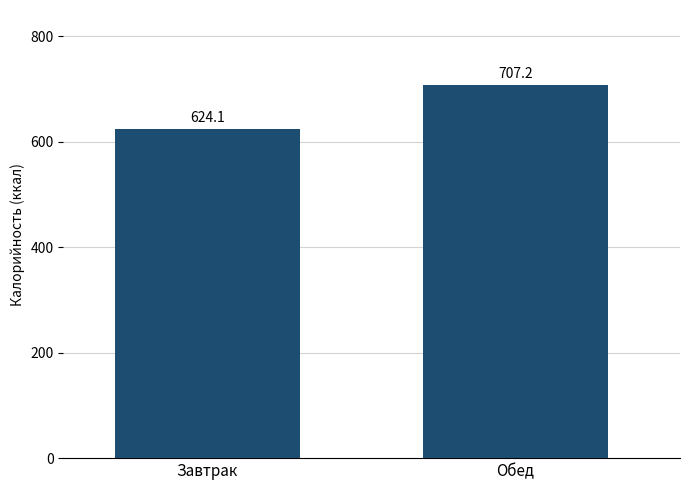

What position from the left is Обед?

2